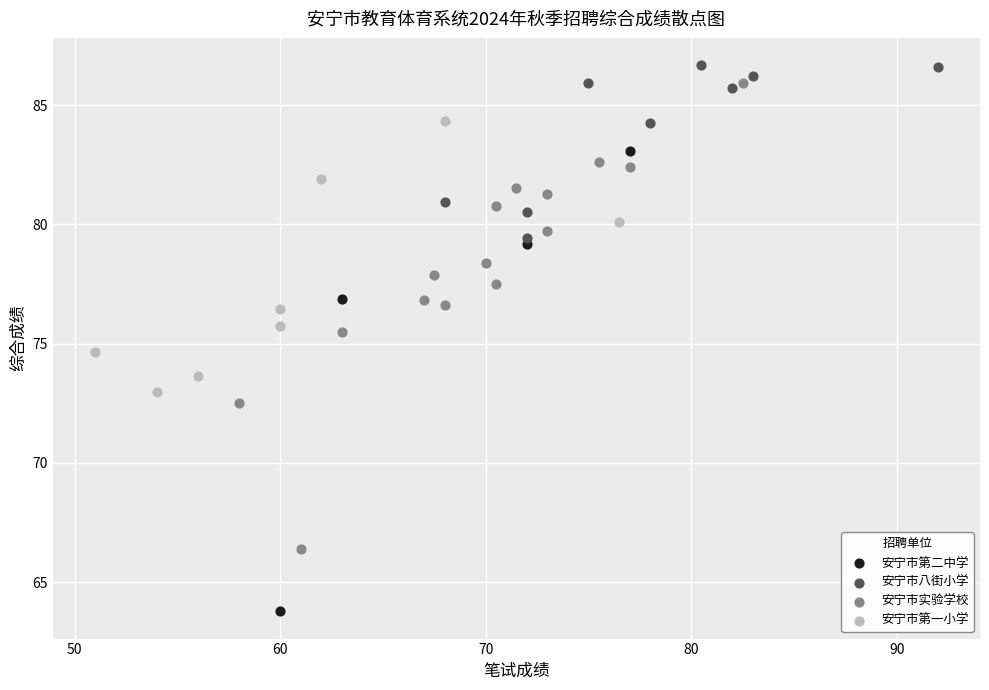

Which series contains the lowest Y value?

安宁市第二中学